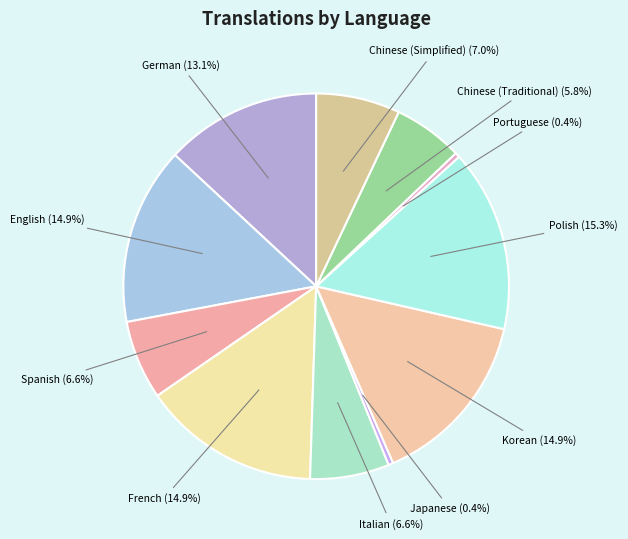

Is there any slice that represents more than half of the pie?

No